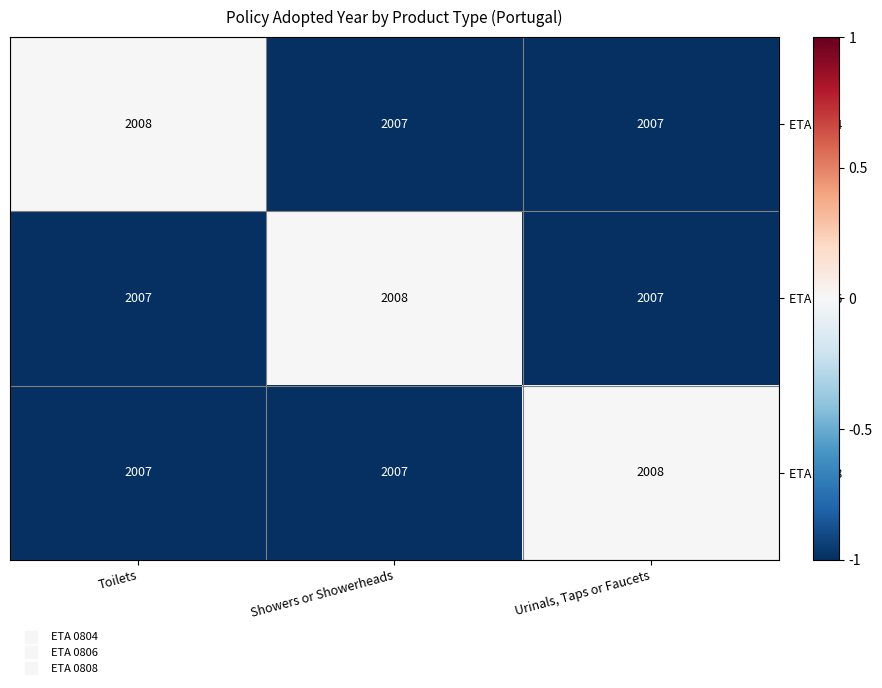

The ETA 0804 series shows 2008 at Toilets. True or false?

True